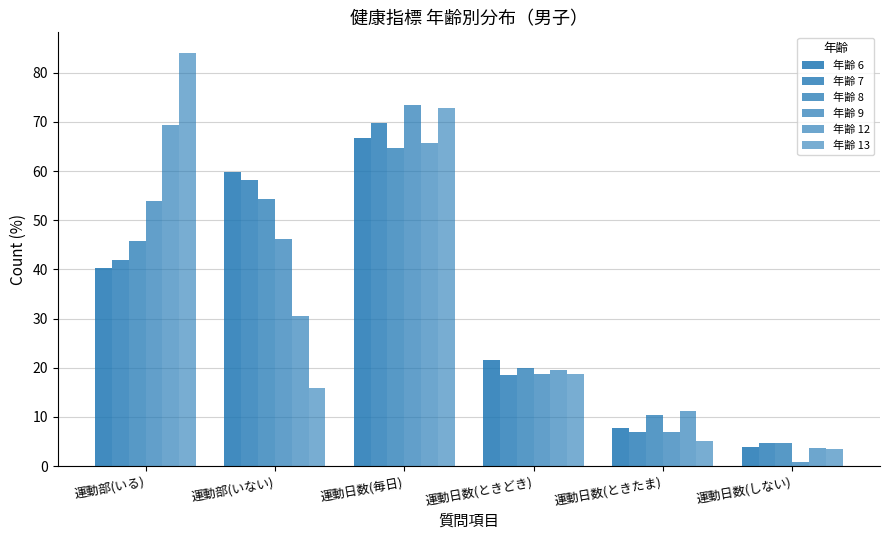

The value of 年齢 8 at 運動日数(ときどき) is 20.0. True or false?

True